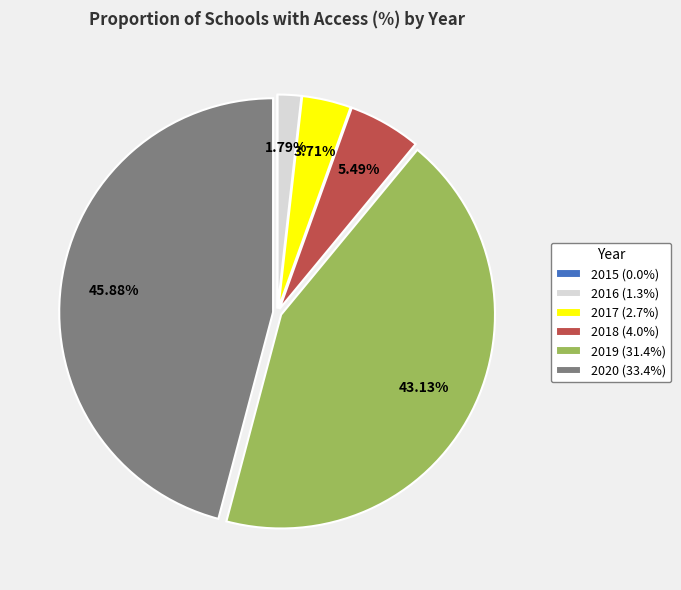

Is 2016 (1.3%) the majority of the pie?

No